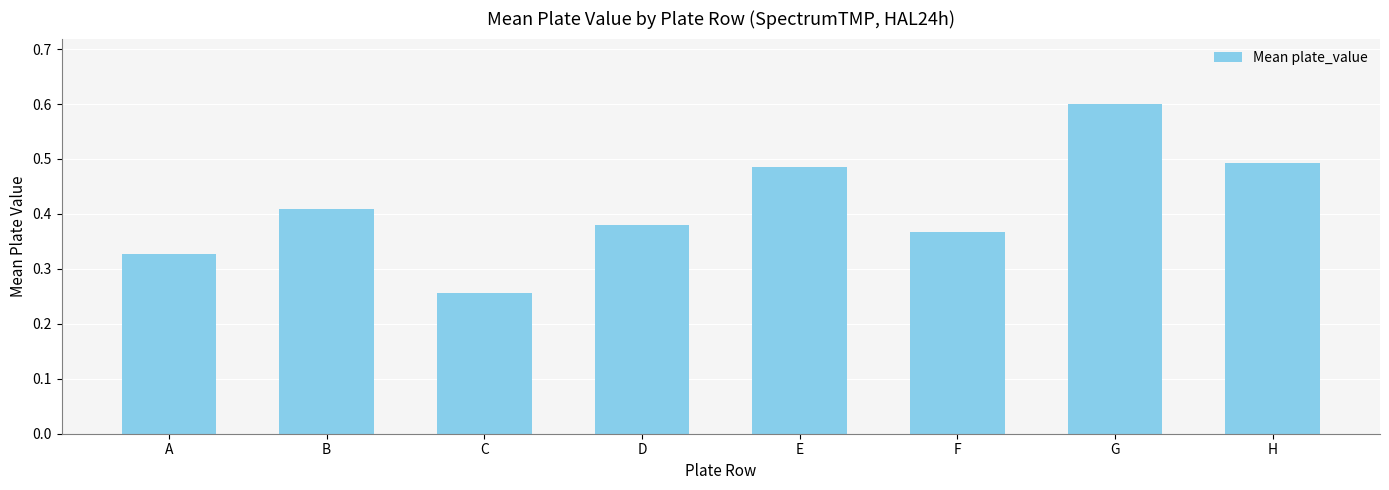

What is the difference between the values at B and A?

0.1